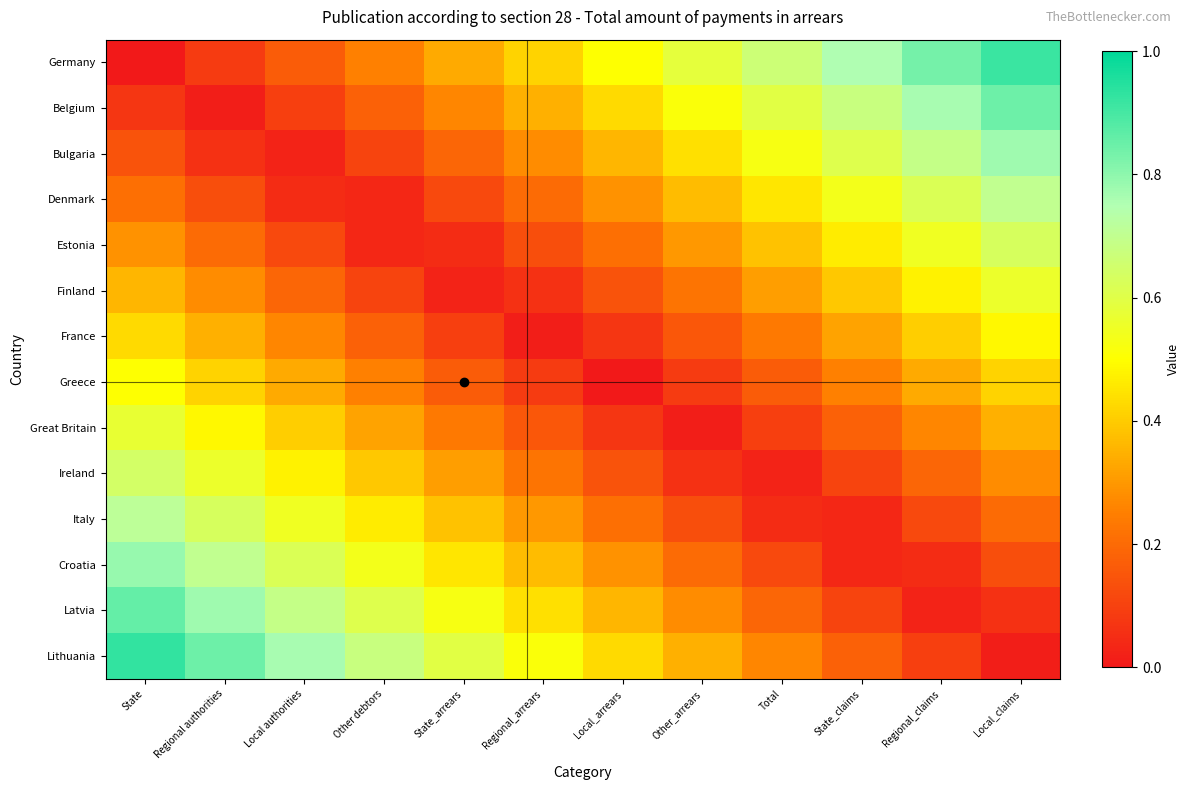

What is the total value across all series at Local_arrears?

3.5